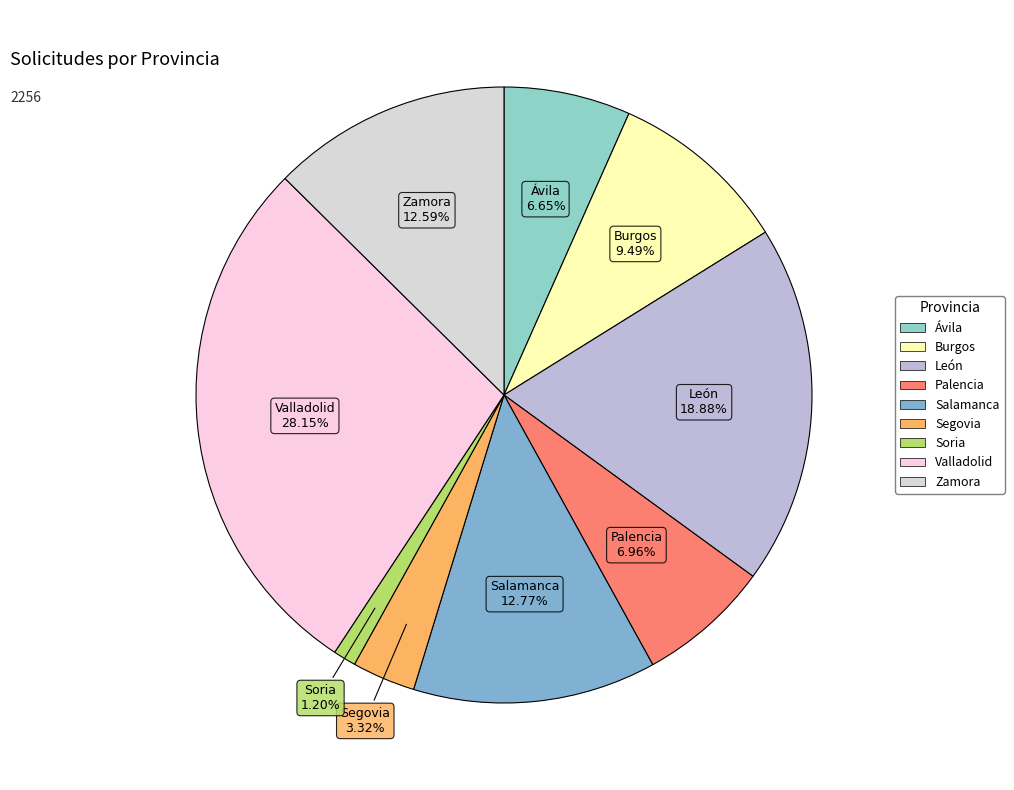

Which category has the biggest portion of the pie?

Valladolid